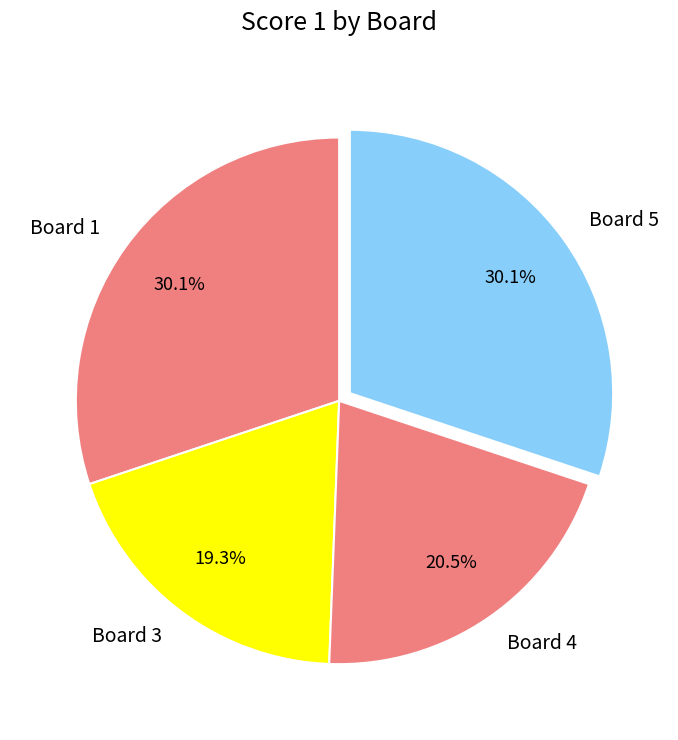

Approximately how many times larger is the value at Board 5 compared to Board 1?

1.0